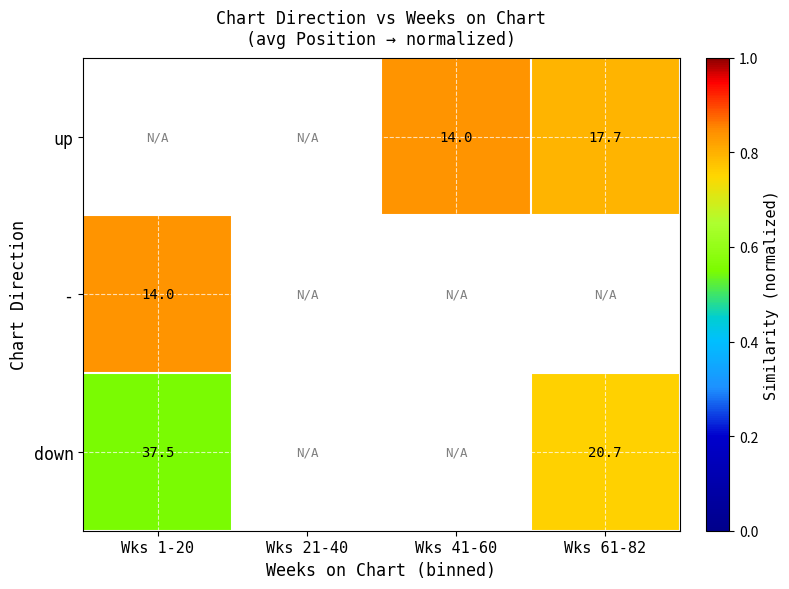

How many values in down are above zero?

2